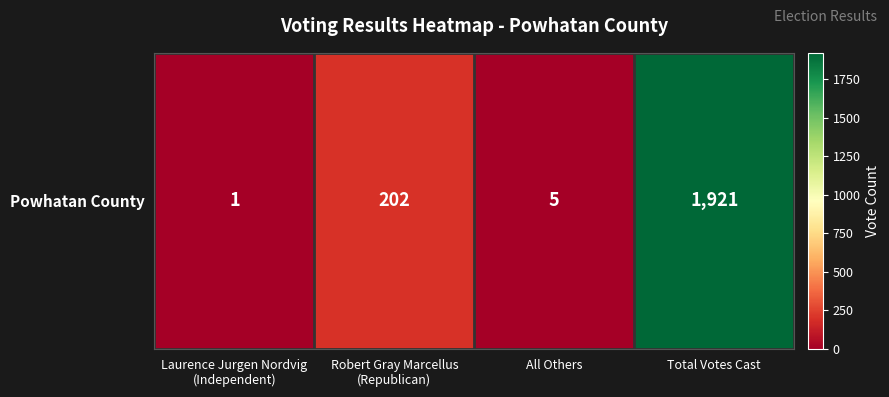

True or false: the data shows 7 at All Others.

False